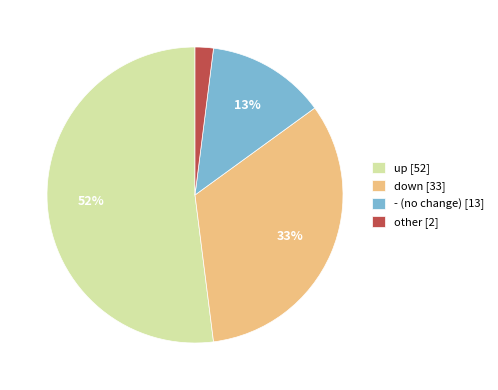

Count the number of slices in the pie.

4